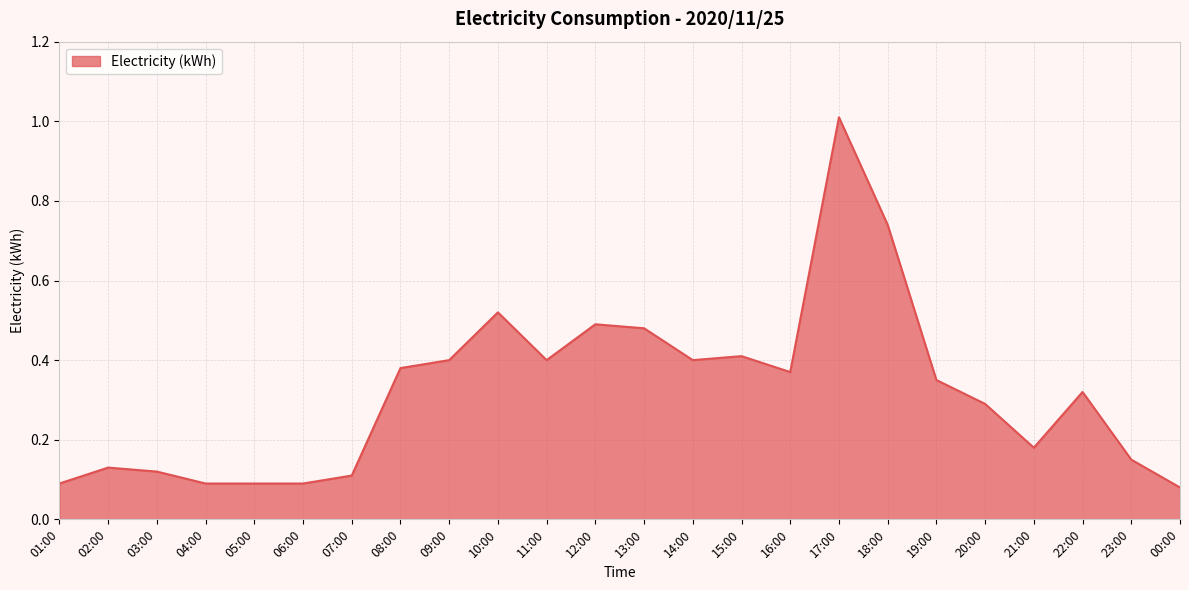

Is it true that the value at 11:00 is 0.2?

False